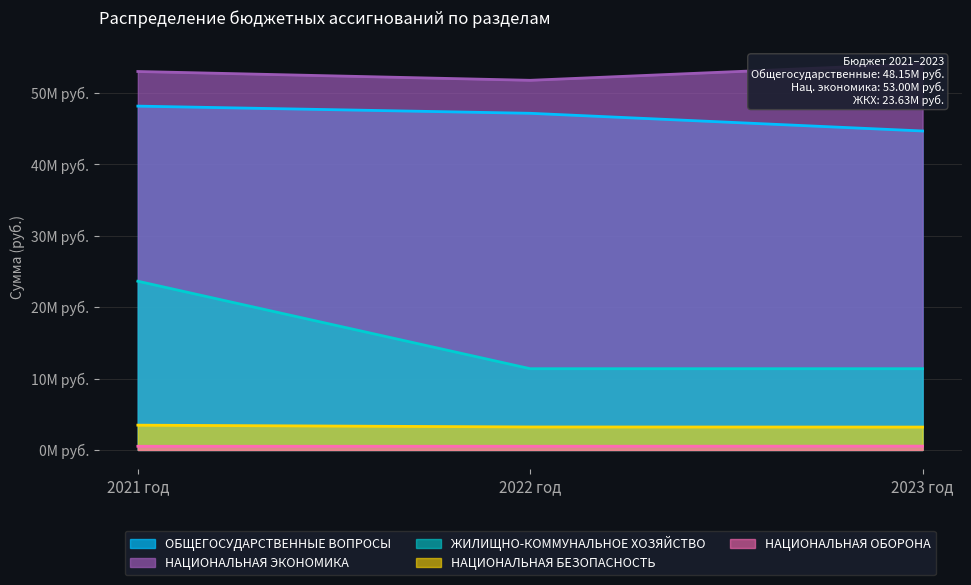

The value of НАЦИОНАЛЬНАЯ ЭКОНОМИКА at 2023 год is 94584790.4. True or false?

False